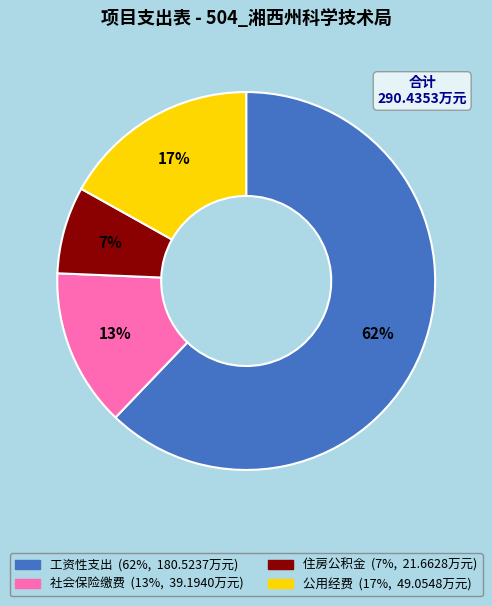

Between 公用经费 and 工资性支出, which is larger?

工资性支出